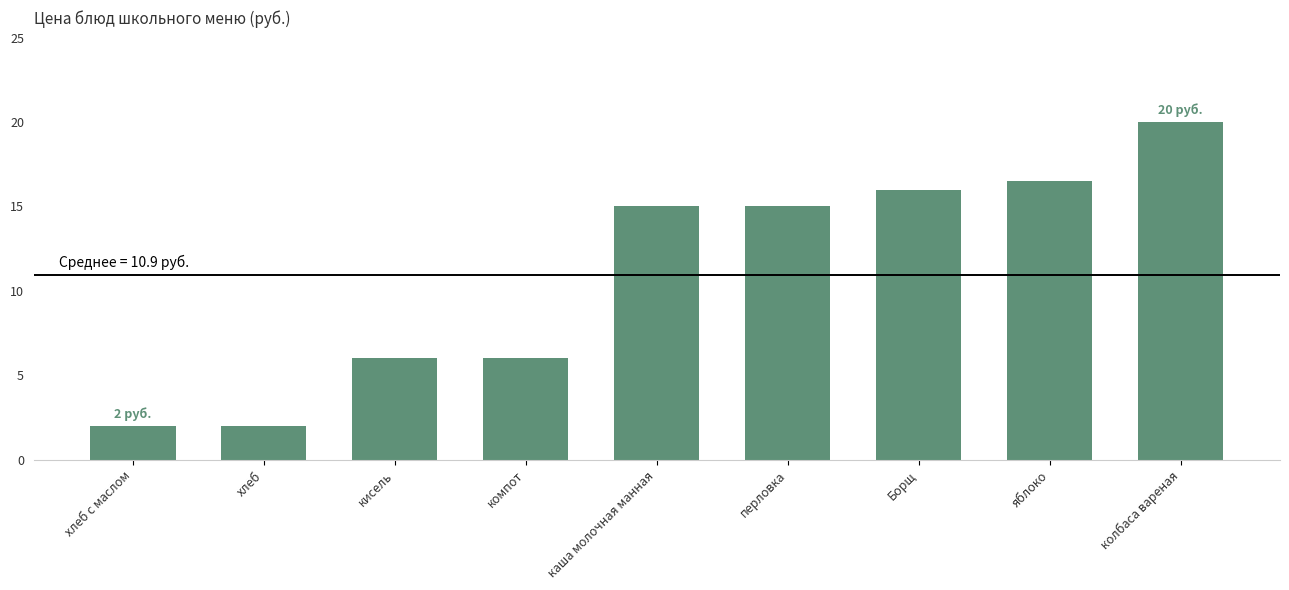

What is the sum of the values at перловка and каша молочная манная?

30.0